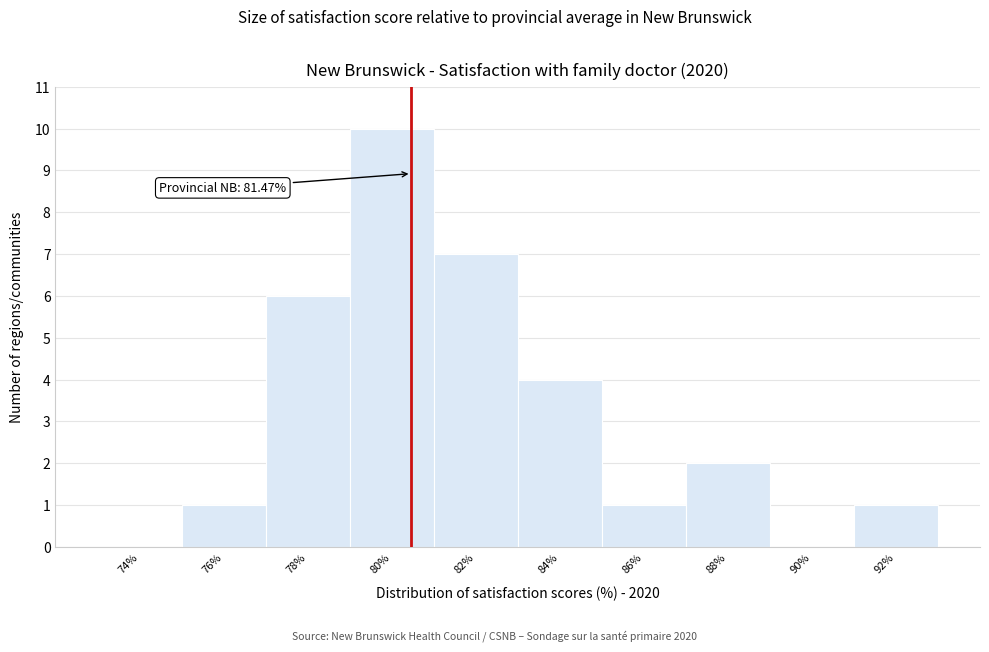

Reading right to left, list all the values displayed in this chart.

92%=1	90%=0	88%=2	86%=1	84%=4	82%=7	80%=10	78%=6	76%=1	74%=0